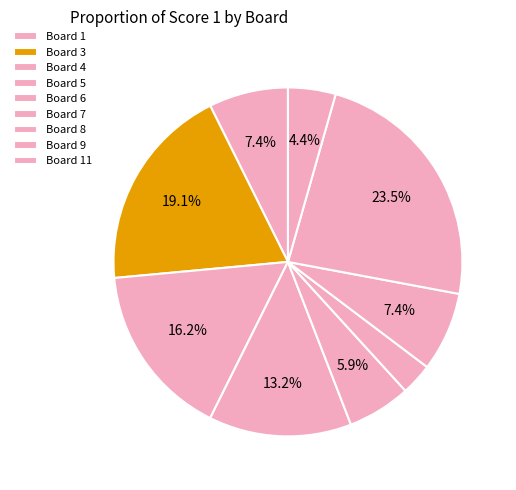

What is the smallest slice in the pie chart?

2